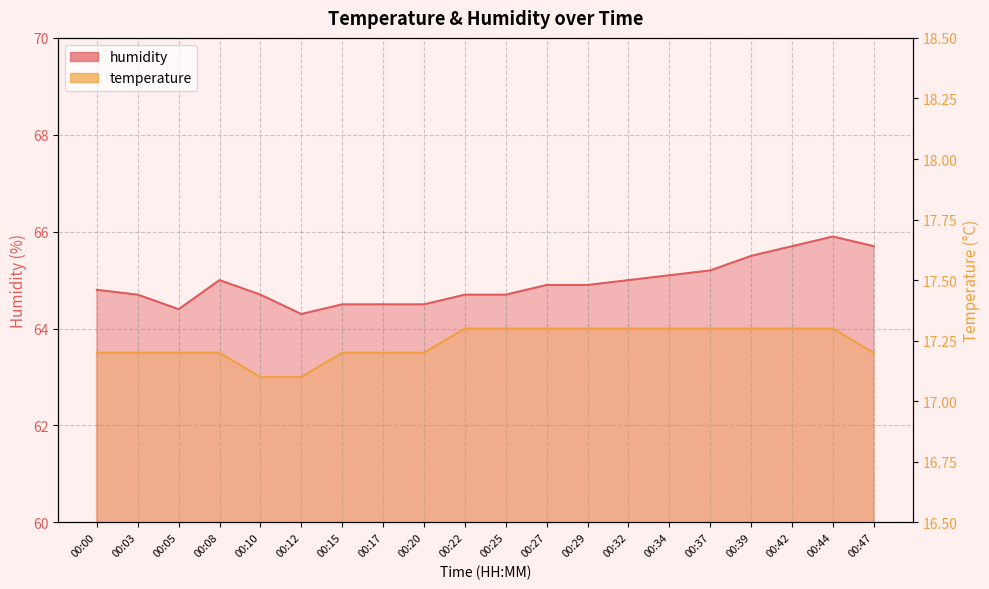

True or false: humidity and temperature cross at least once.

False